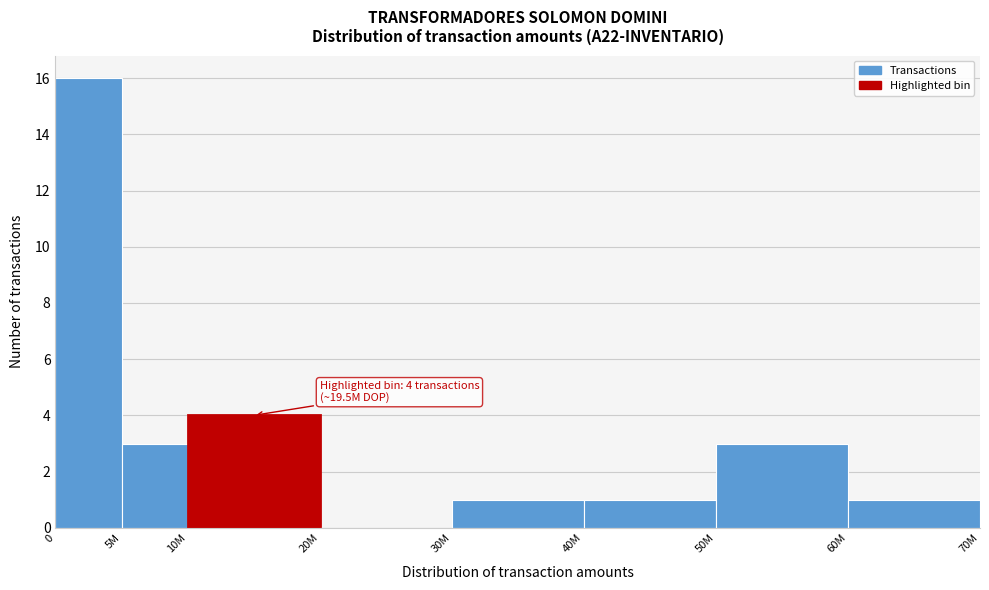

Reading left to right, what are all the values shown in this chart?

0=16	5M=3	10M=4	20M=0	30M=1	40M=1	50M=3	60M=1